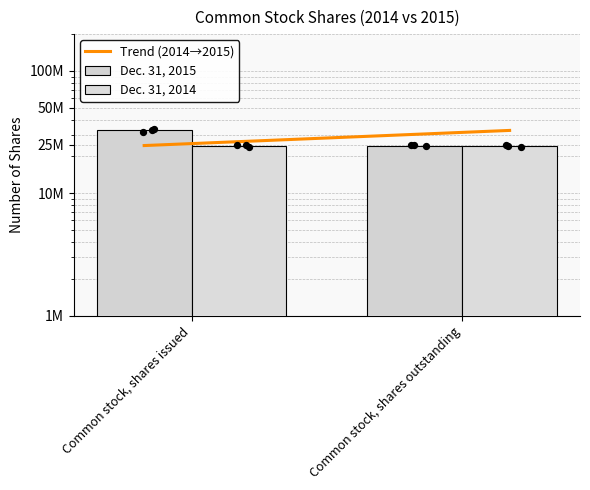

At how many categories does at least one series exceed 32133454?

2